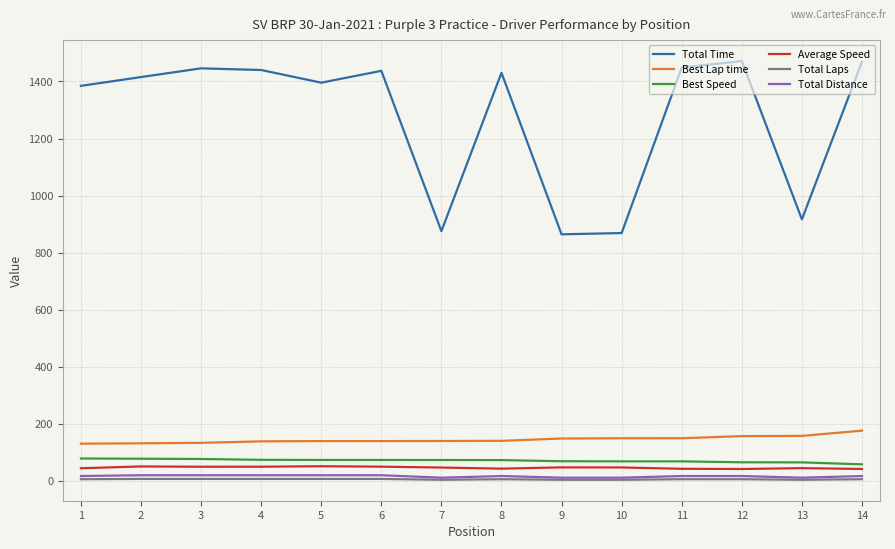

The value of Average Speed at 4 is 49.9. True or false?

True